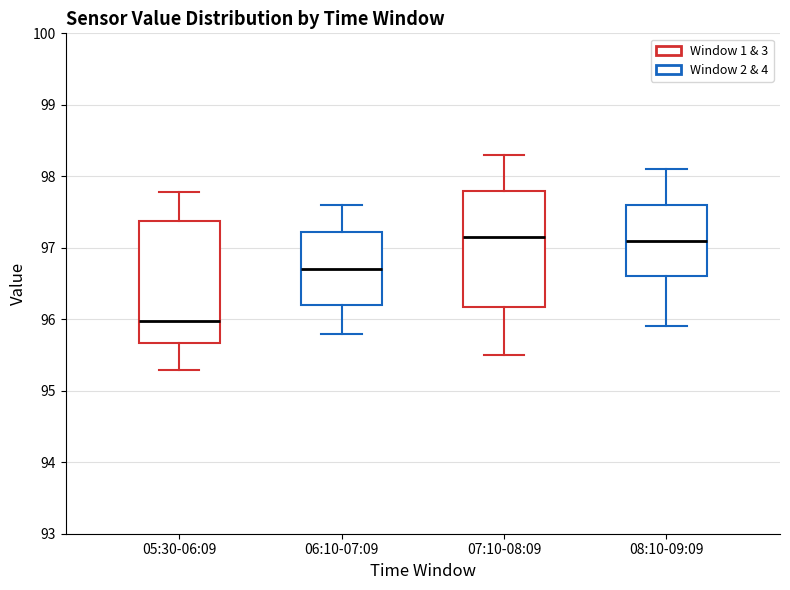

Reading left to right, transcribe this box plot: for each box, give where its median line is, the range the box spans, and where its two whiskers end, as read against the y-axis. The values are not printed on the chart, so give them approximately, as read against the axis.

05:30-06:09: median 96.0, box 95.7 to 97.4, whiskers 95.3 to 97.8
06:10-07:09: median 96.7, box 96.2 to 97.2, whiskers 95.8 to 97.6
07:10-08:09: median 97.2, box 96.2 to 97.8, whiskers 95.5 to 98.3
08:10-09:09: median 97.1, box 96.6 to 97.6, whiskers 95.9 to 98.1